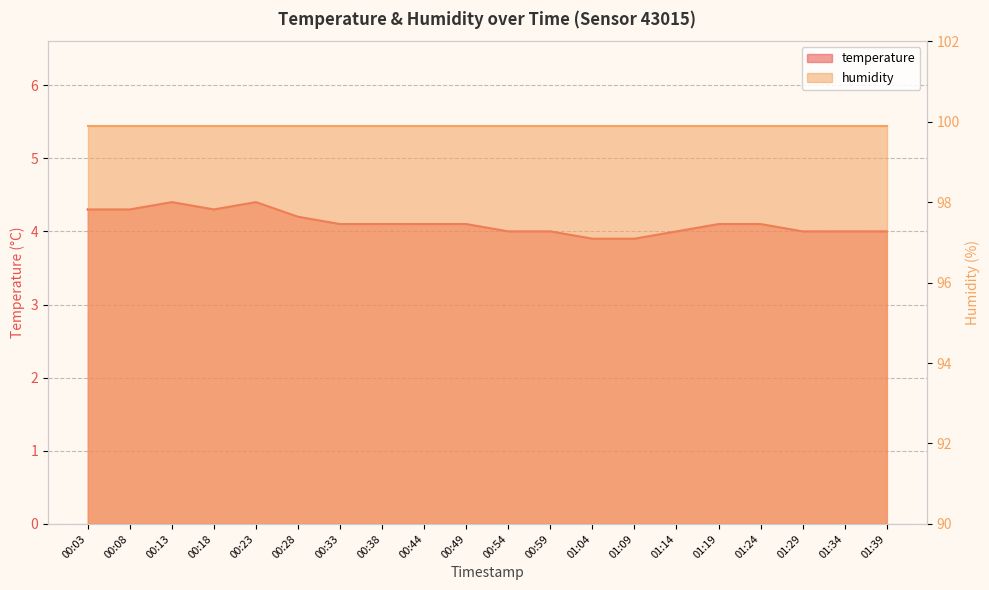

Where is the first local minimum?

00:18